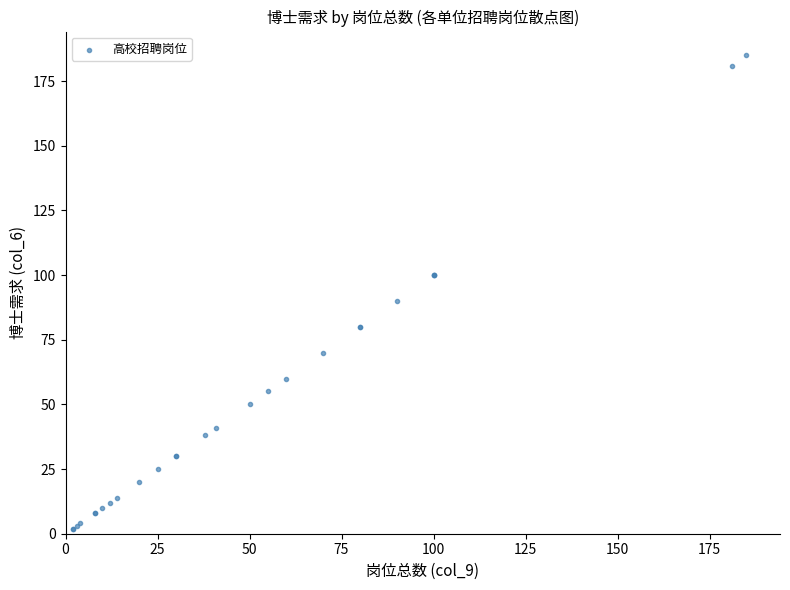

What Y value in the scatter plot is closest to 93?

90